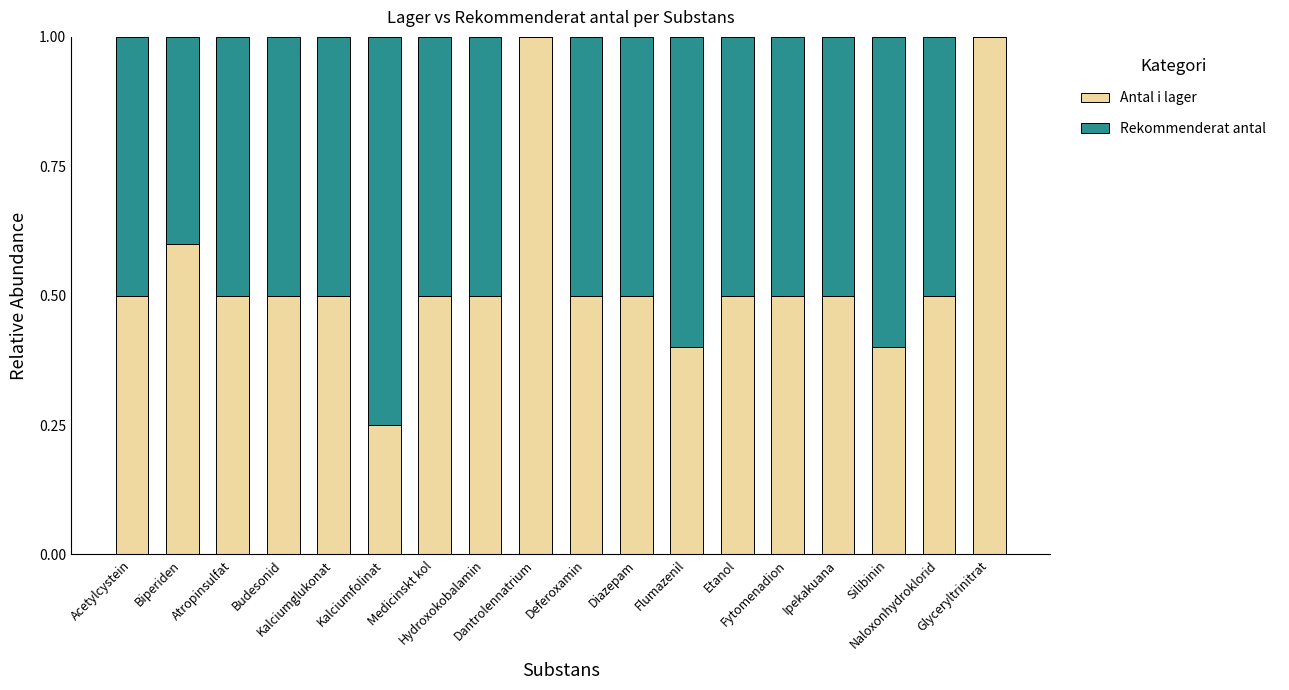

Are the bars grouped side by side (vs. stacked)?

No